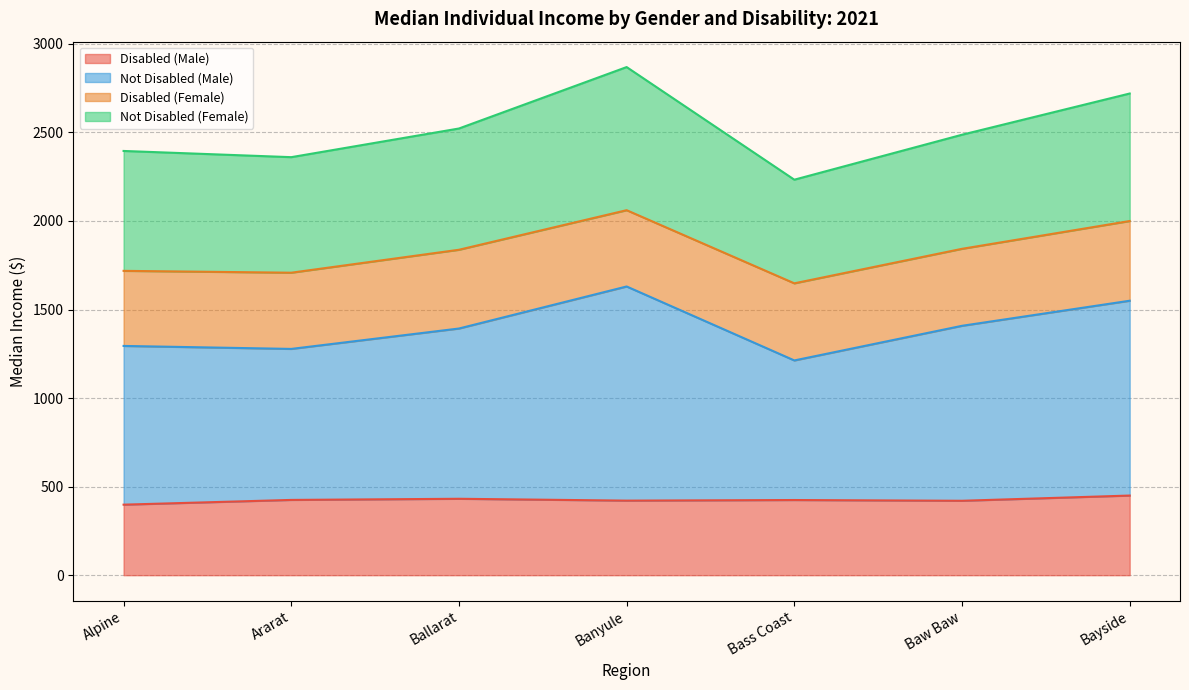

What is the total value across all series at Alpine?

2395.4